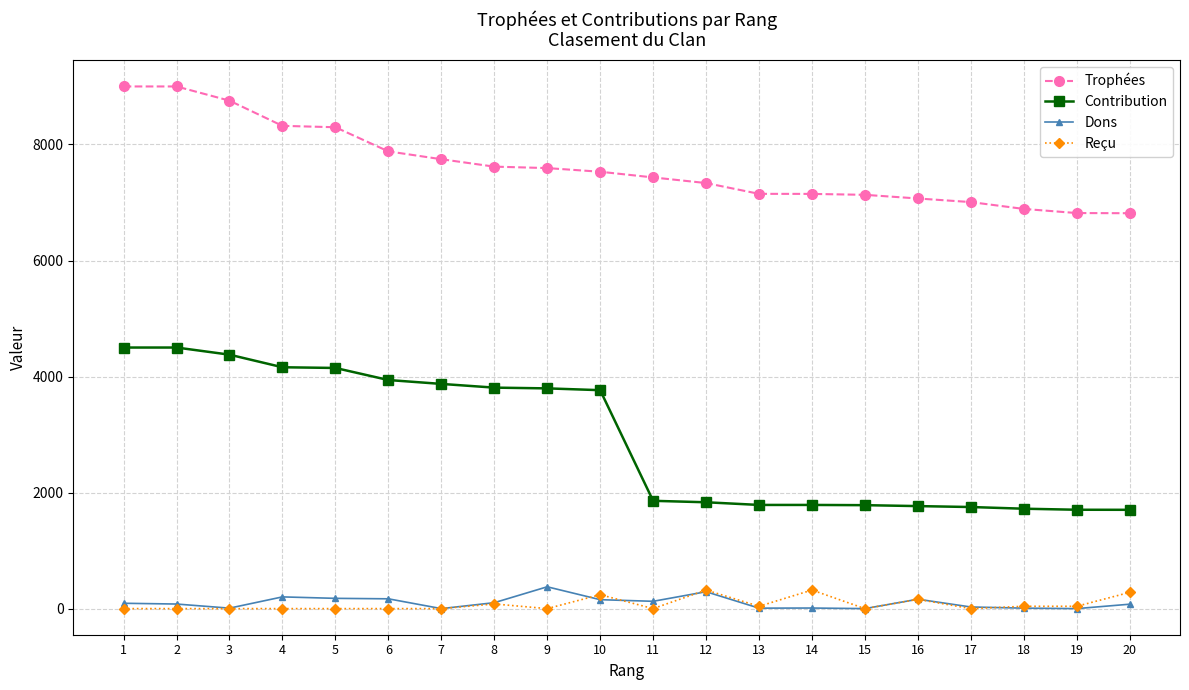

Is the value of Contribution at 13 greater than the value of Reçu at 7?

Yes